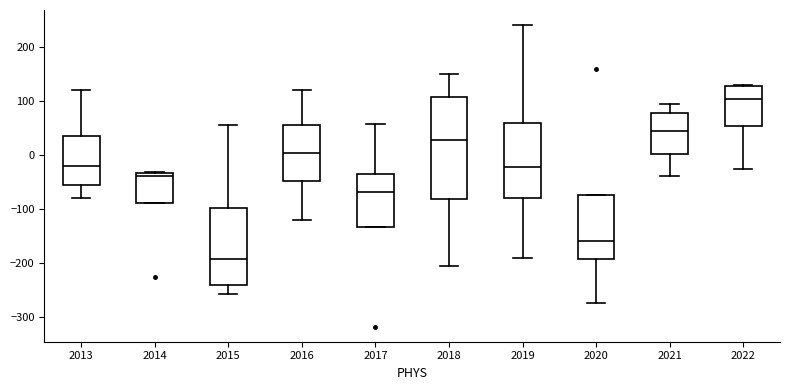

Reading left to right, transcribe this box plot: for each box, give where its median line is, the range the box spans, and where its two whiskers end, as read against the y-axis. The values are not printed on the chart, so give them approximately, as read against the axis.

2013: median -20, box -60 to 30, whiskers -80 to 120
2014: median -40, box -90 to -30, whiskers -90 to -30
2015: median -190, box -240 to -100, whiskers -260 to 60
2016: median 0, box -50 to 50, whiskers -120 to 120
2017: median -70, box -130 to -40, whiskers -130 to 60
2018: median 30, box -80 to 110, whiskers -210 to 150
2019: median -20, box -80 to 60, whiskers -190 to 240
2020: median -160, box -190 to -70, whiskers -270 to -70
2021: median 40, box 0 to 80, whiskers -40 to 90
2022: median 100, box 50 to 130, whiskers -30 to 130